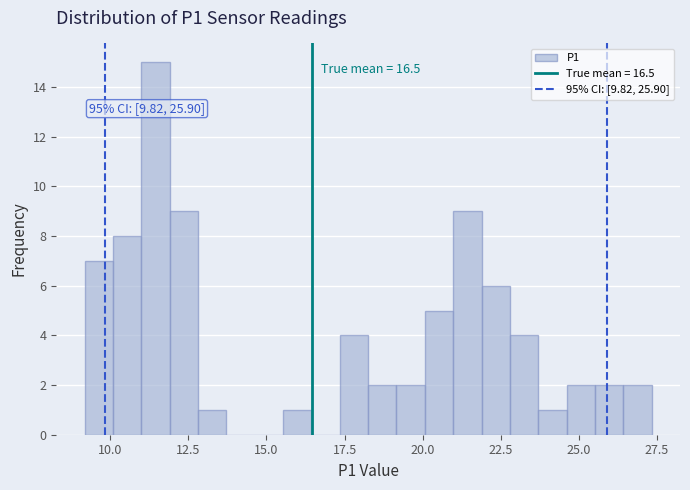

Read against the x-axis, roughly where is the centre of the tallest bar?

11.5